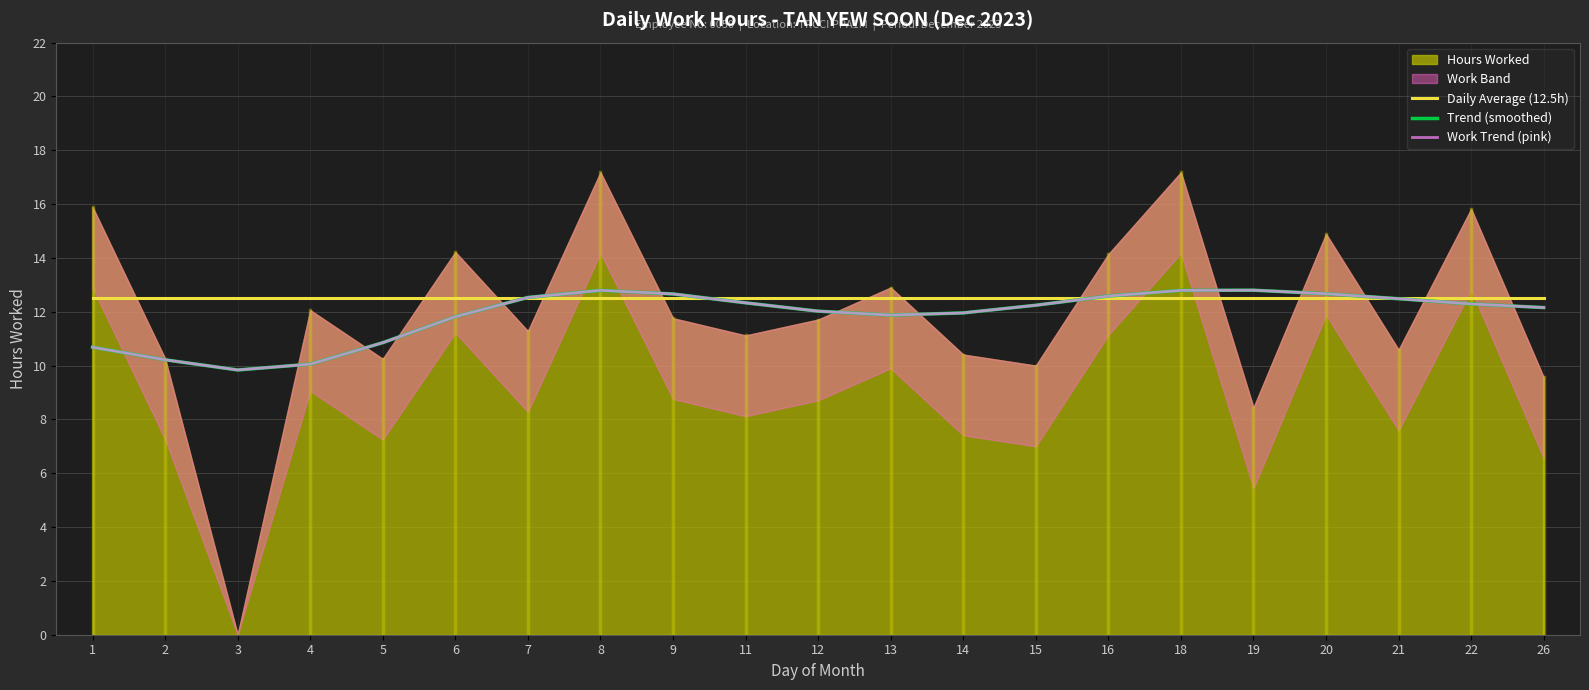

Which category has the highest value in the Trend (smoothed) series?

19